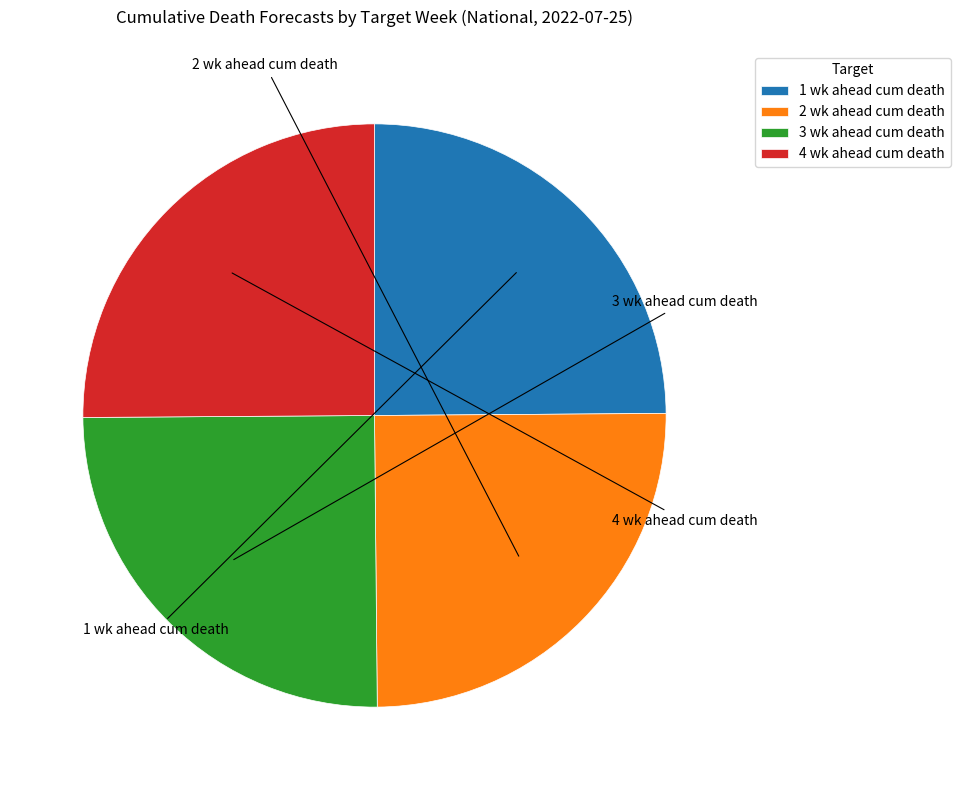

Approximately how many times larger is the value at 2 wk ahead cum death compared to 1 wk ahead cum death?

1.0